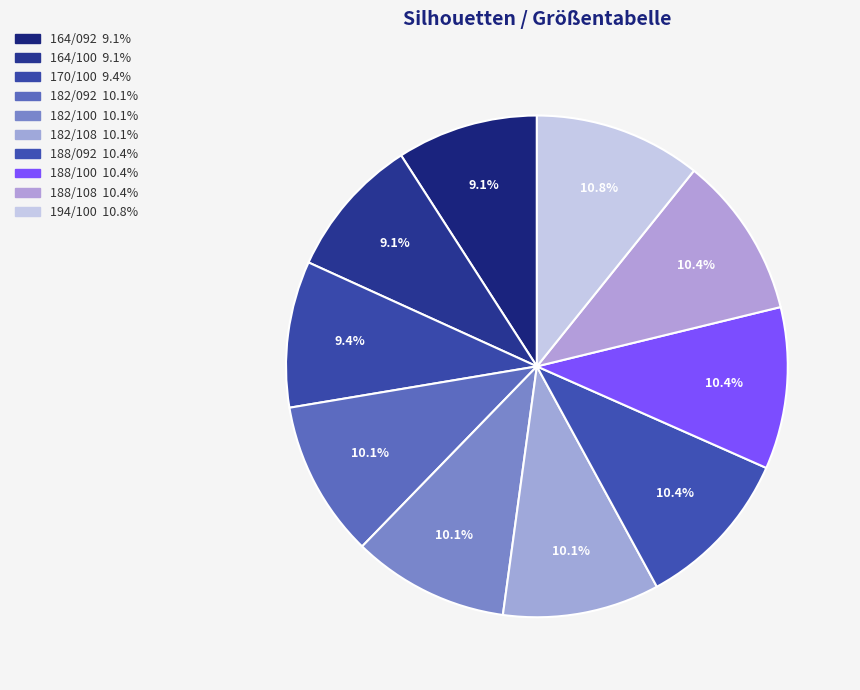

How many segments does this pie chart have?

10